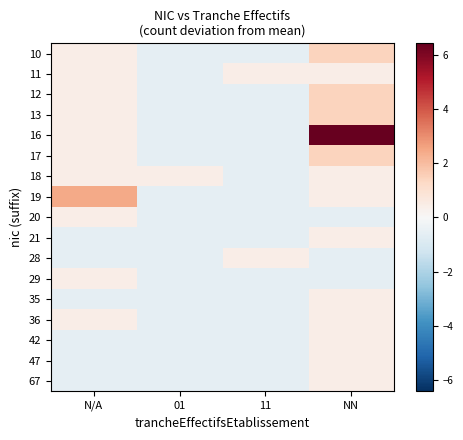

Reading left to right, transcribe all the data shown in this chart.

10: N/A=0.4	01=-0.6	11=-0.6	NN=1.4
11: N/A=0.4	01=-0.6	11=0.4	NN=0.4
12: N/A=0.4	01=-0.6	11=-0.6	NN=1.4
13: N/A=0.4	01=-0.6	11=-0.6	NN=1.4
16: N/A=0.4	01=-0.6	11=-0.6	NN=6.4
17: N/A=0.4	01=-0.6	11=-0.6	NN=1.4
18: N/A=0.4	01=0.4	11=-0.6	NN=0.4
19: N/A=2.4	01=-0.6	11=-0.6	NN=0.4
20: N/A=0.4	01=-0.6	11=-0.6	NN=-0.6
21: N/A=-0.6	01=-0.6	11=-0.6	NN=0.4
28: N/A=-0.6	01=-0.6	11=0.4	NN=-0.6
29: N/A=0.4	01=-0.6	11=-0.6	NN=-0.6
35: N/A=-0.6	01=-0.6	11=-0.6	NN=0.4
36: N/A=0.4	01=-0.6	11=-0.6	NN=0.4
42: N/A=-0.6	01=-0.6	11=-0.6	NN=0.4
47: N/A=-0.6	01=-0.6	11=-0.6	NN=0.4
67: N/A=-0.6	01=-0.6	11=-0.6	NN=0.4